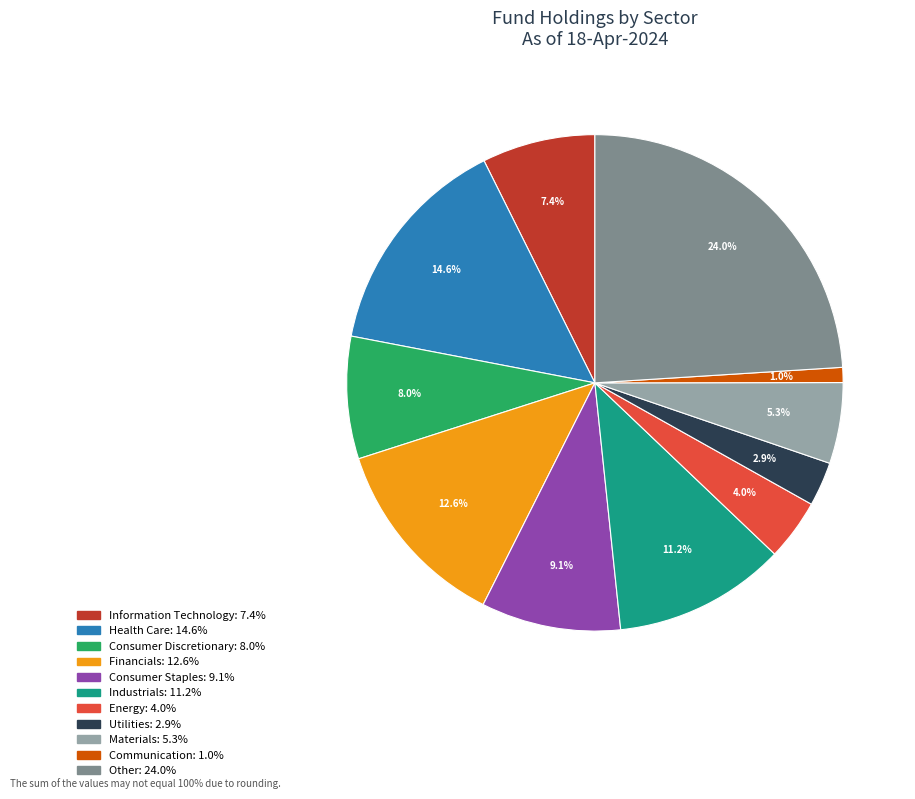

Is there any slice that represents more than half of the pie?

No